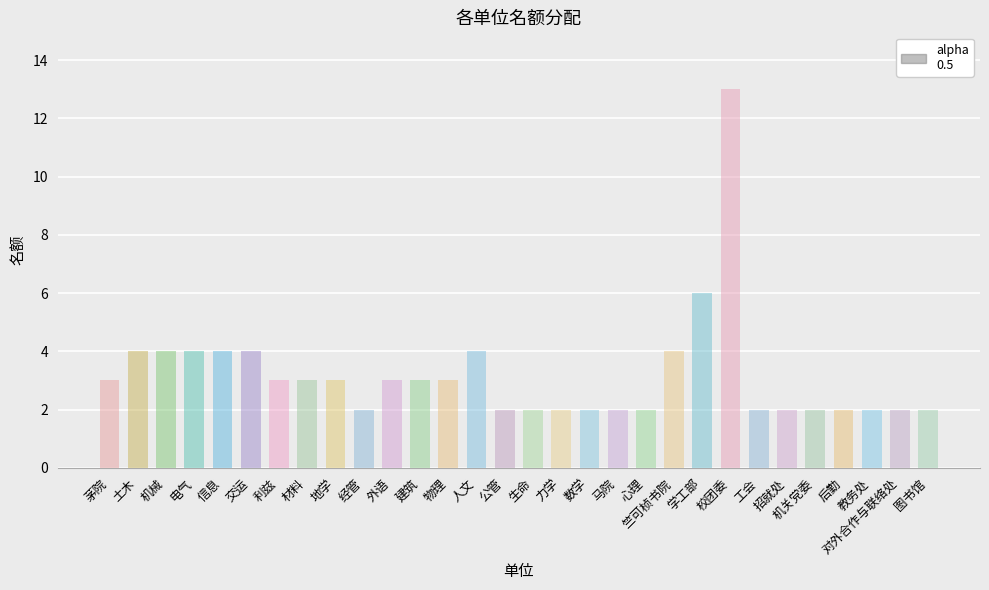

How many data points are less than 3?

14